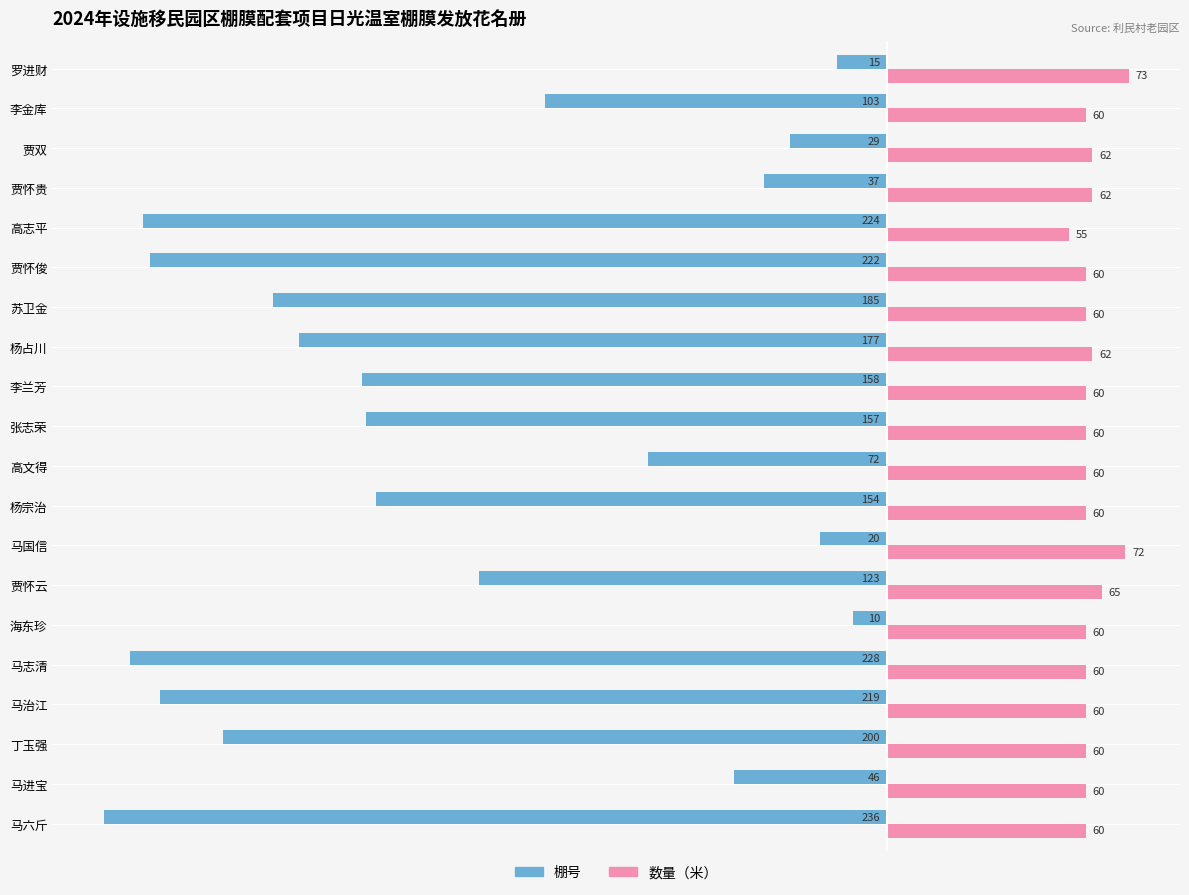

How many data points in 数量（米） are less than 60?

1